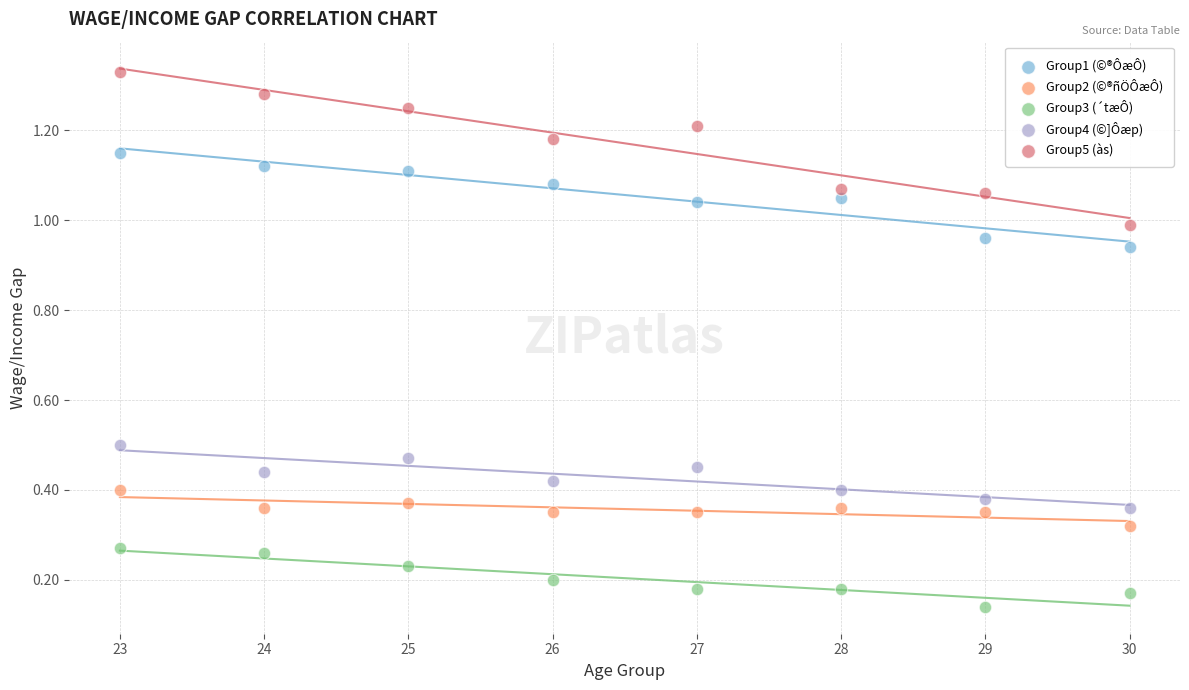

Across all data points, what is the range of X values (max minus min)?

7.0